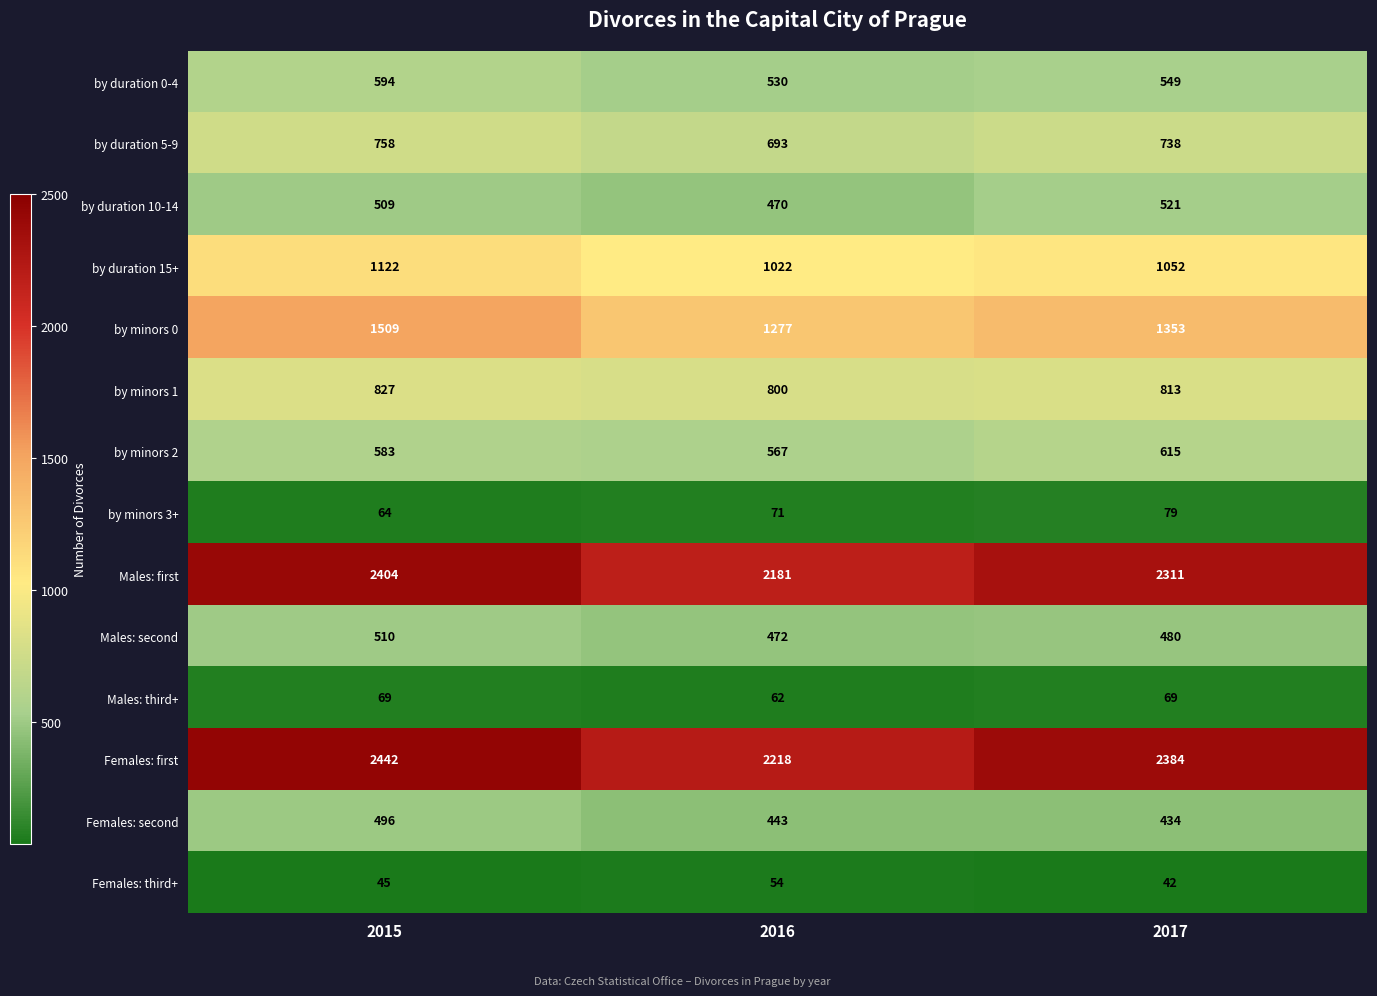

True or false: Males: second has a value of 480 at 2017.

True